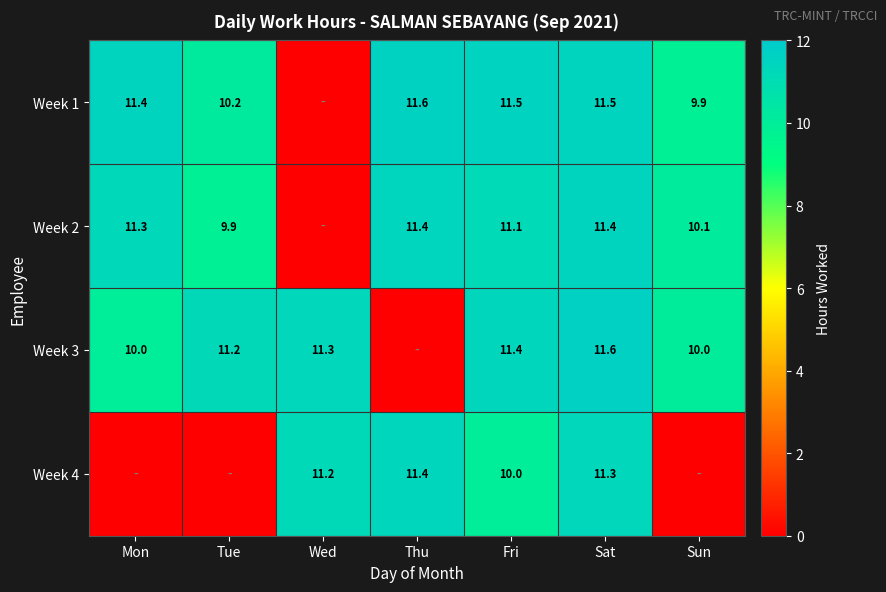

What is the total value across all series at Sat?

45.8